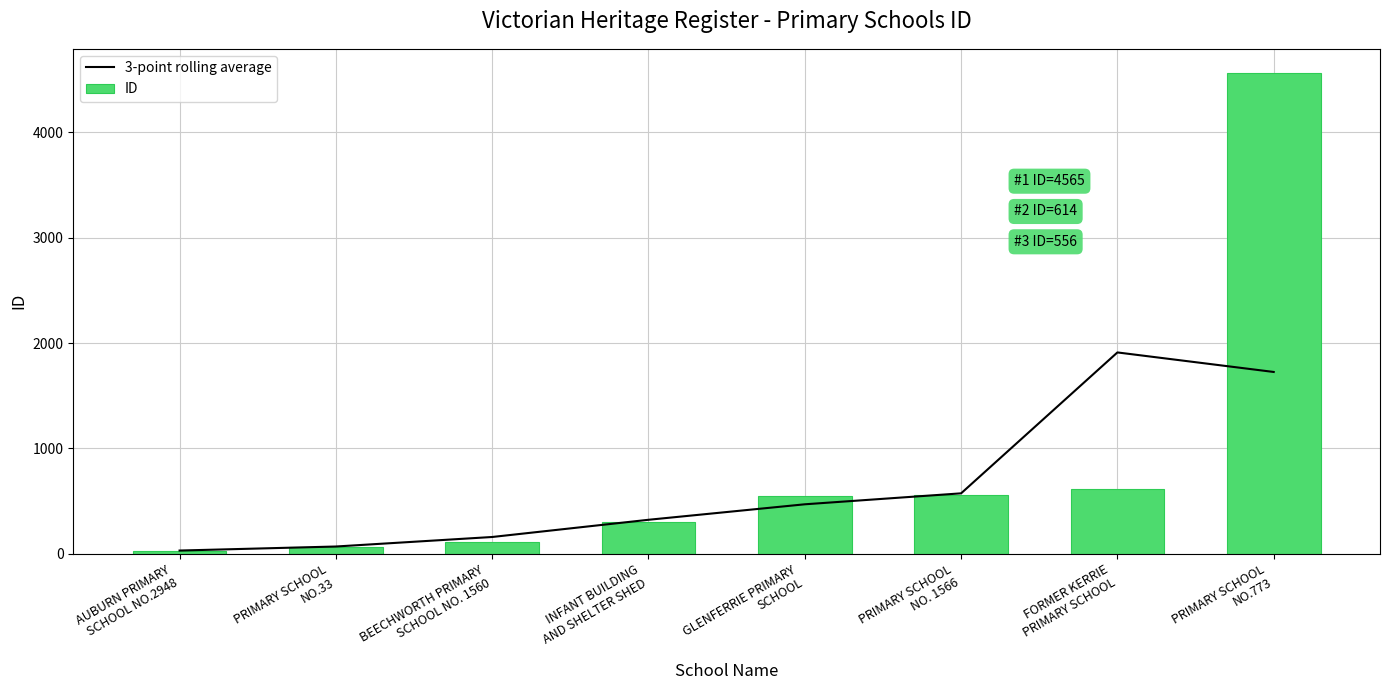

What is the value of the ID bar at the 4th from the left?

302